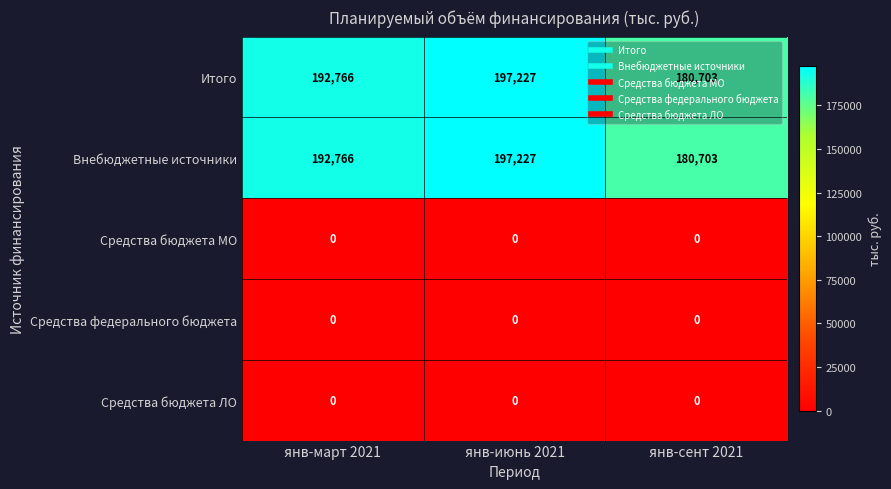

What is the total value across all series at янв-март 2021?

385532